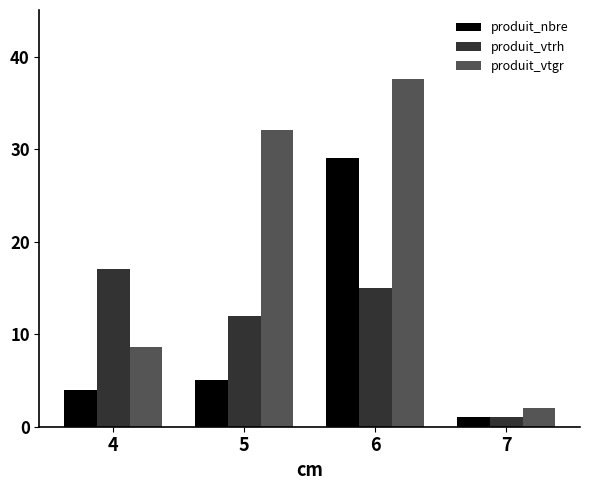

True or false: produit_nbre has a value of 29.0 at 6.

True